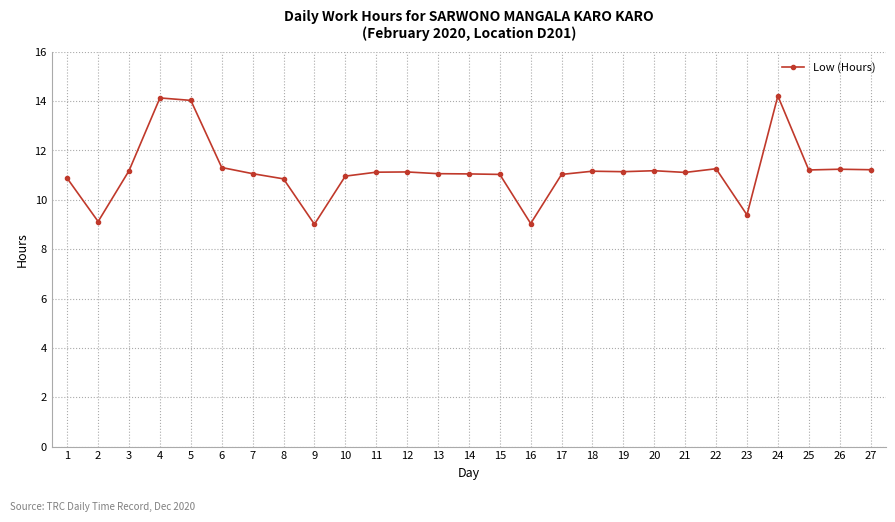

What is the sum of all values?

301.1